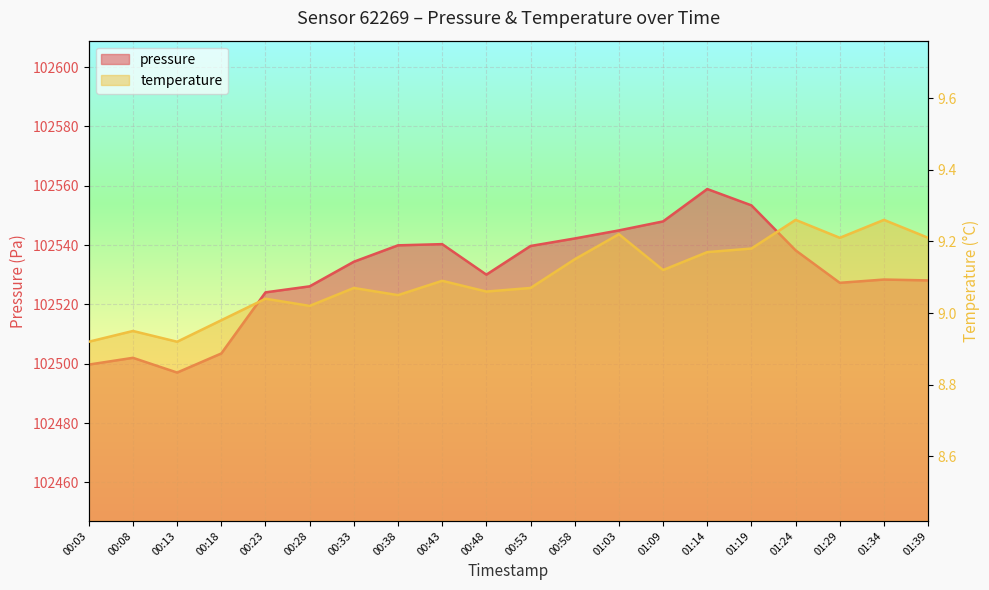

Reading right to left, extract all data points from this chart.

pressure: 01:39=102528.1	01:34=102528.4	01:29=102527.3	01:24=102538.2	01:19=102553.4	01:14=102558.9	01:09=102548.0	01:03=102544.9	00:58=102542.2	00:53=102539.7	00:48=102530.0	00:43=102540.3	00:38=102539.9	00:33=102534.4	00:28=102526.1	00:23=102524.1	00:18=102503.5	00:13=102497.0	00:08=102502.0	00:03=102499.7
temperature: 01:39=9.2	01:34=9.3	01:29=9.2	01:24=9.3	01:19=9.2	01:14=9.2	01:09=9.1	01:03=9.2	00:58=9.2	00:53=9.1	00:48=9.1	00:43=9.1	00:38=9.1	00:33=9.1	00:28=9.0	00:23=9.0	00:18=9.0	00:13=8.9	00:08=8.9	00:03=8.9